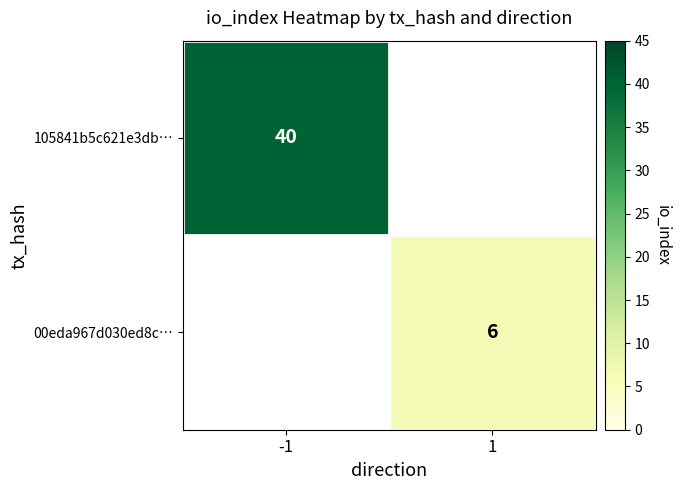

True or false: 105841b5c621e3db… has a value of 21 at -1.

False